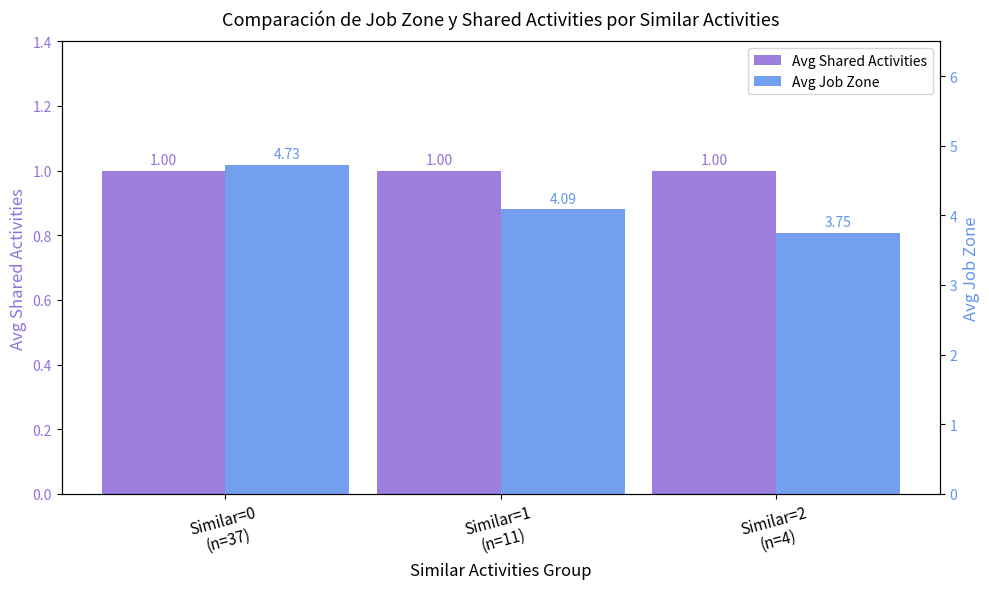

Is the value of Avg Job Zone at Similar=0
(n=37) greater than the value of Avg Shared Activities at Similar=1
(n=11)?

Yes